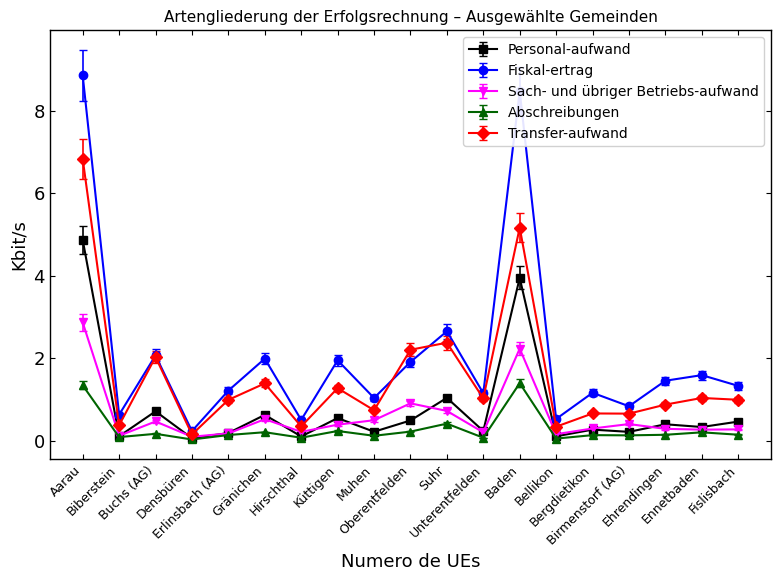

Count the number of categories in the chart.

19